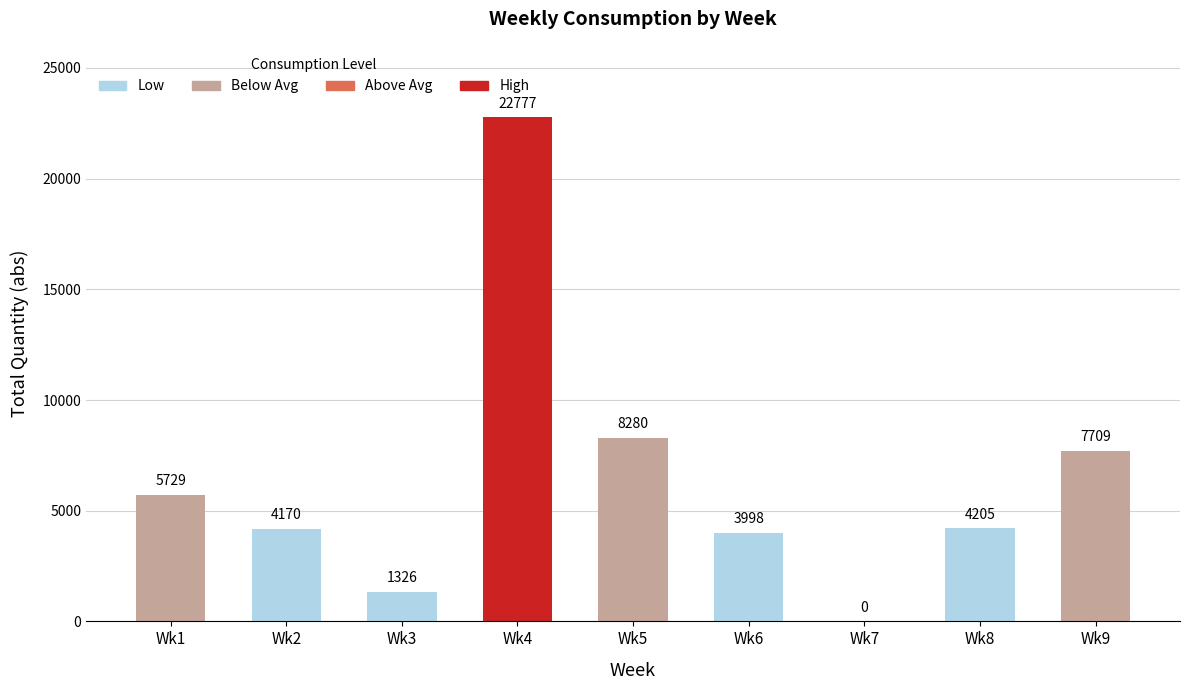

What is the average value?

6466